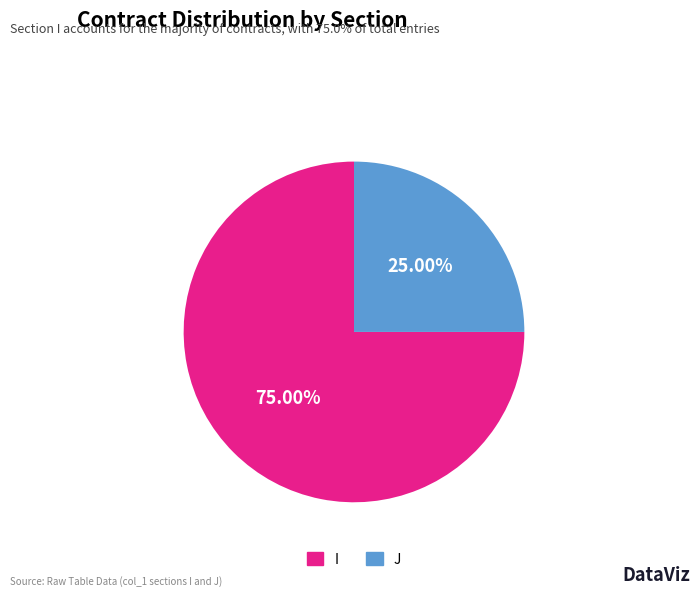

To the nearest percent, what is the combined percentage of J and I?

100%